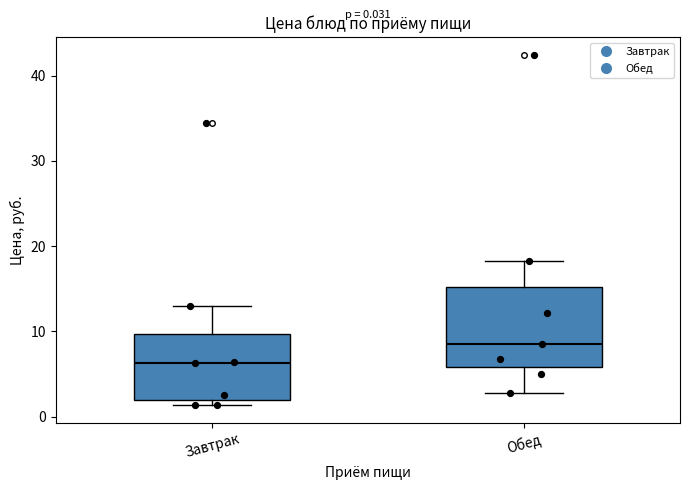

Which box has the lowest median line?

Завтрак